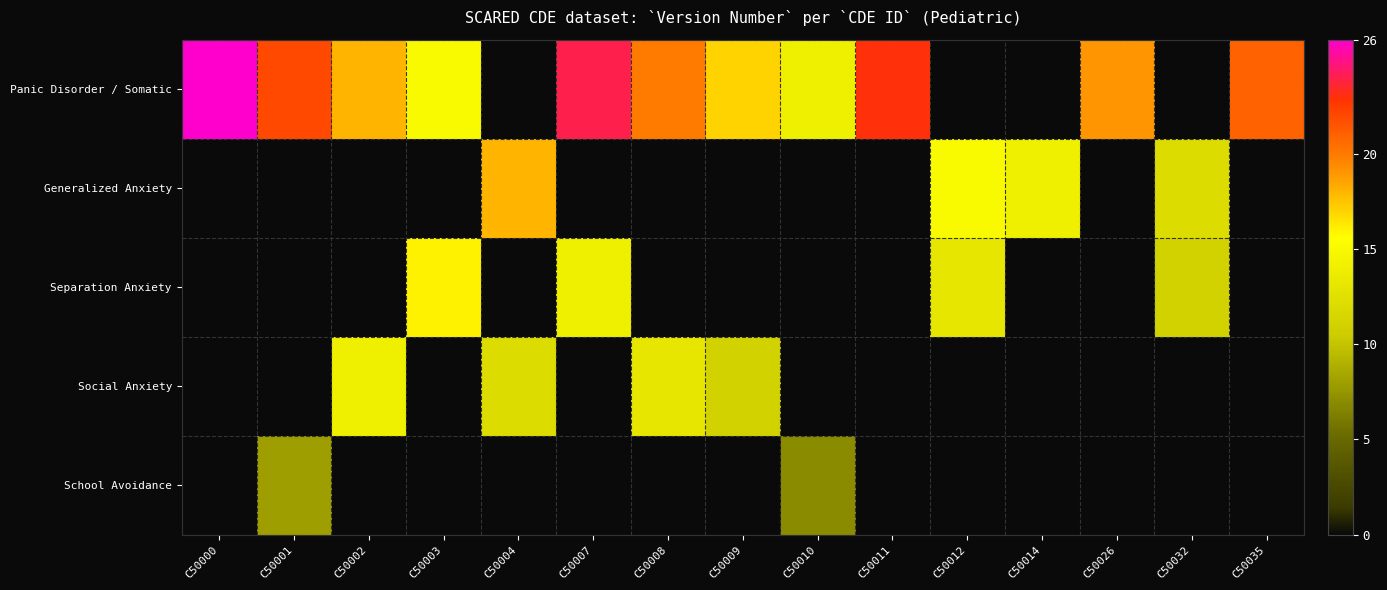

Reading left to right, transcribe all the data shown in this chart.

Panic Disorder / Somatic: C50000=26	C50001=22	C50002=18	C50003=15	C50004=0	C50007=24	C50008=20	C50009=17	C50010=14	C50011=23	C50012=0	C50014=0	C50026=19	C50032=0	C50035=21
Generalized Anxiety: C50000=0	C50001=0	C50002=0	C50003=0	C50004=18	C50007=0	C50008=0	C50009=0	C50010=0	C50011=0	C50012=15	C50014=14	C50026=0	C50032=12	C50035=0
Separation Anxiety: C50000=0	C50001=0	C50002=0	C50003=16	C50004=0	C50007=14	C50008=0	C50009=0	C50010=0	C50011=0	C50012=13	C50014=0	C50026=0	C50032=11	C50035=0
Social Anxiety: C50000=0	C50001=0	C50002=14	C50003=0	C50004=12	C50007=0	C50008=13	C50009=11	C50010=0	C50011=0	C50012=0	C50014=0	C50026=0	C50032=0	C50035=0
School Avoidance: C50000=0	C50001=8	C50002=0	C50003=0	C50004=0	C50007=0	C50008=0	C50009=0	C50010=7	C50011=0	C50012=0	C50014=0	C50026=0	C50032=0	C50035=0